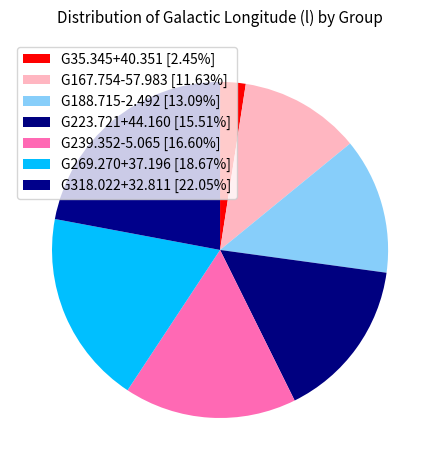

Combined, do G35.345+40.351 and G239.352-5.065 account for over 50%?

No